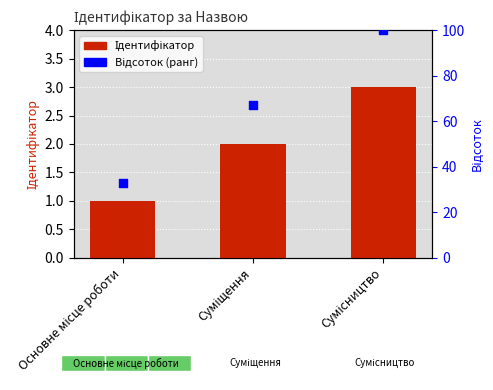

What is the total value across all series at Сумісництво?

103